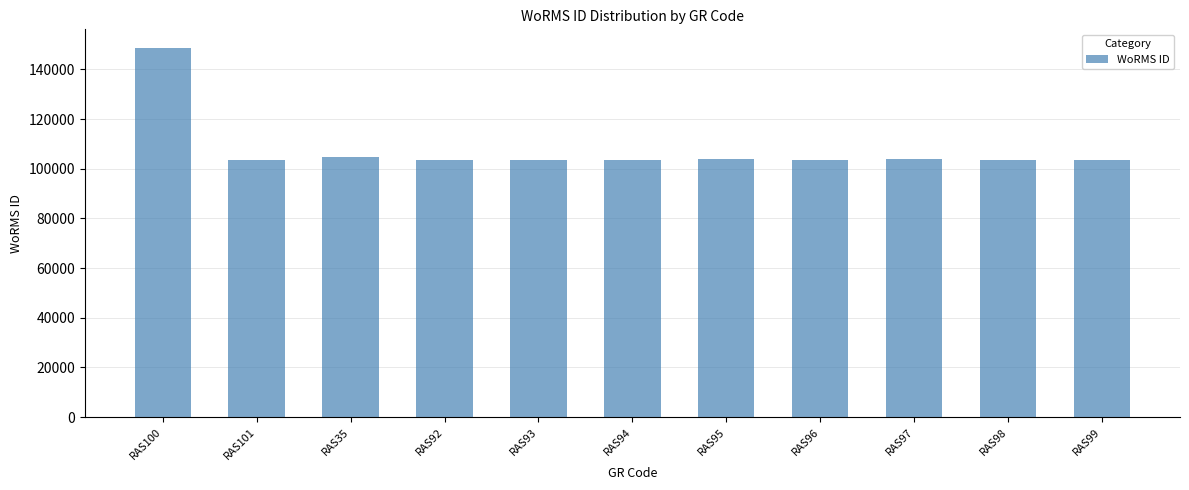

What position from the left is RAS100?

1